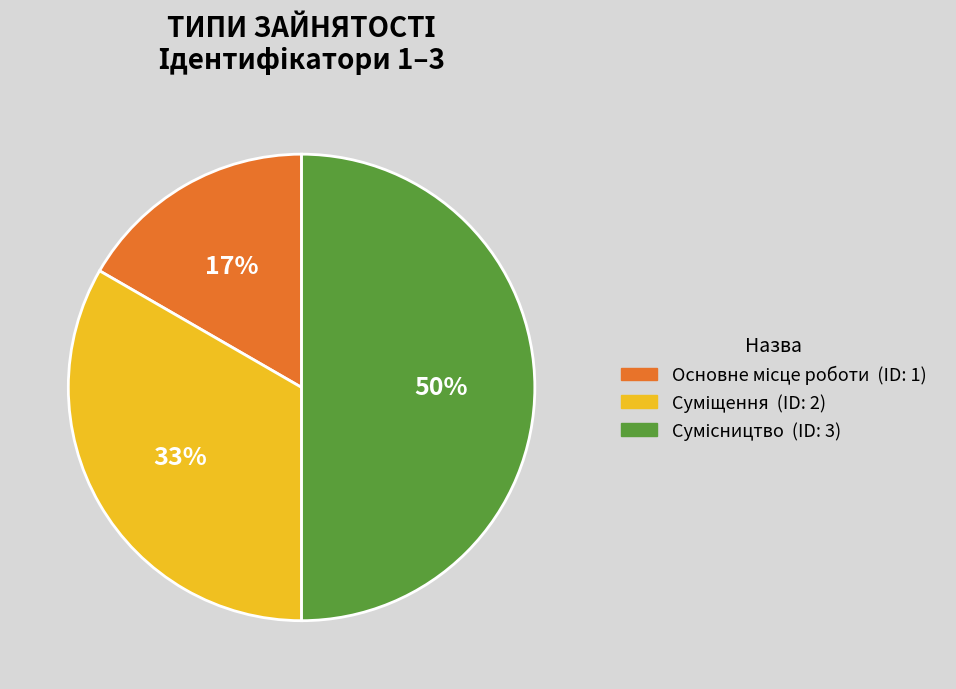

To the nearest percent, what is the difference between the largest and smallest slice percentages?

33%